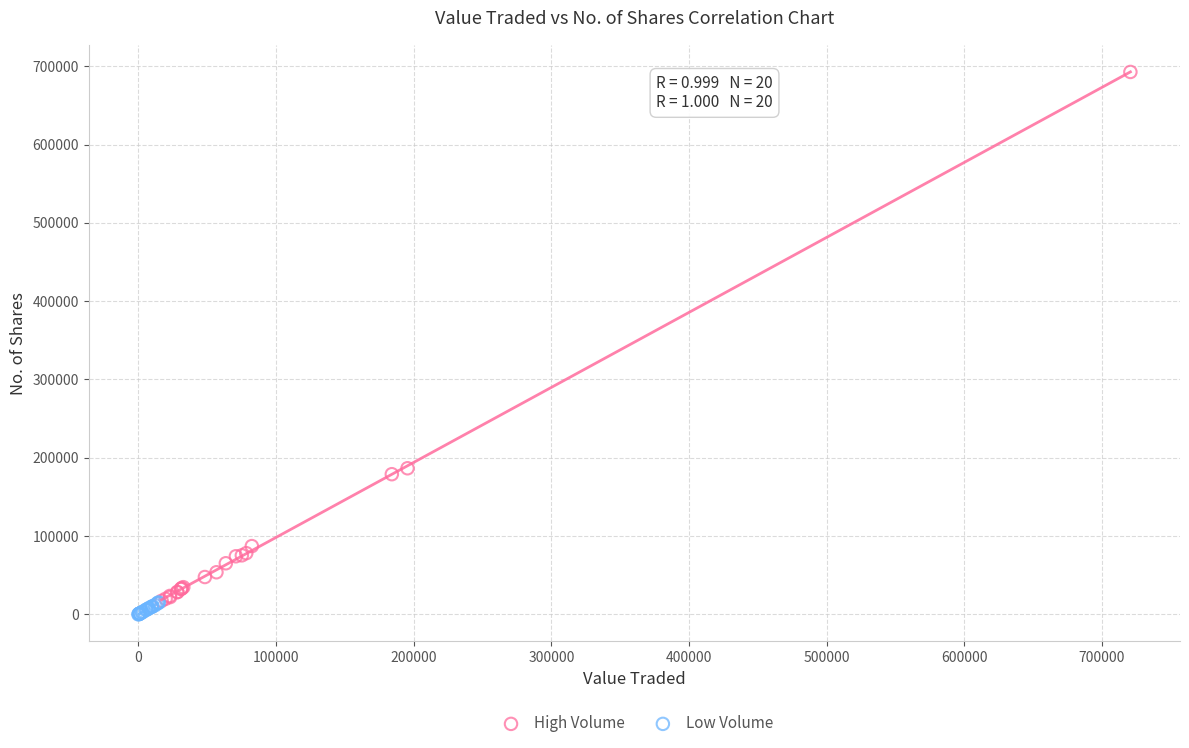

Which series has the largest Y range (max minus min)?

High Volume